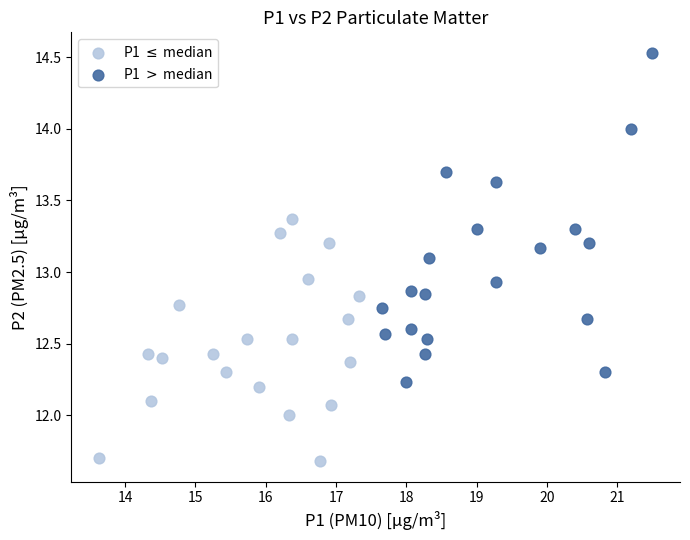

What are all the series names shown in the legend?

P1 $\leq$ median, P1 $>$ median